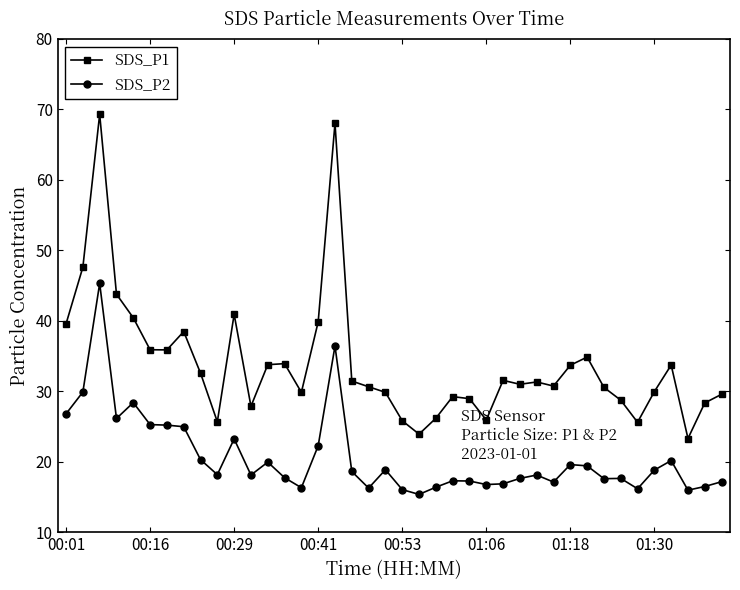

Which series has the largest total across all categories?

SDS_P1